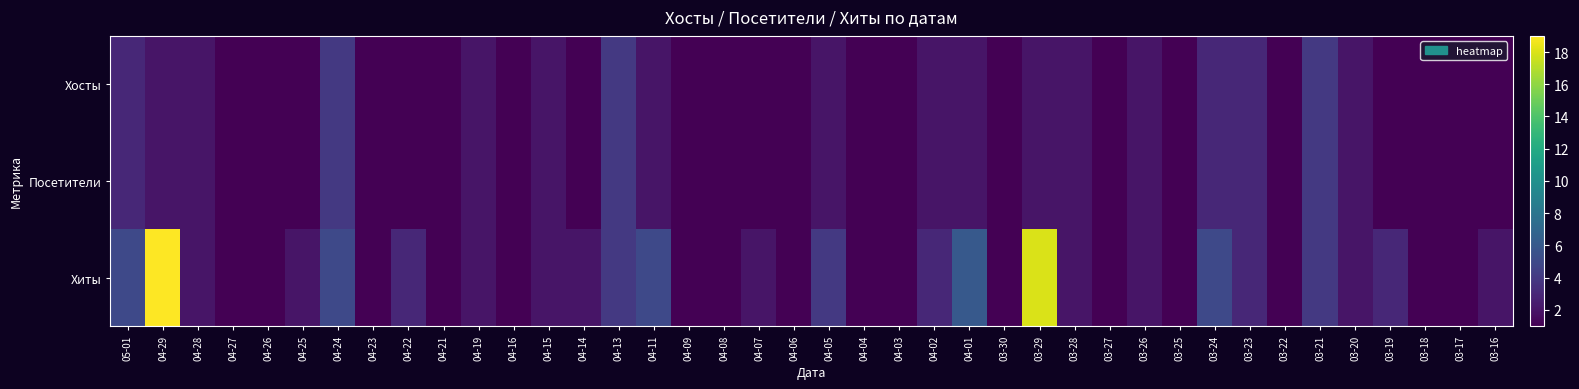

What is the total value across all series at 03-26?

6